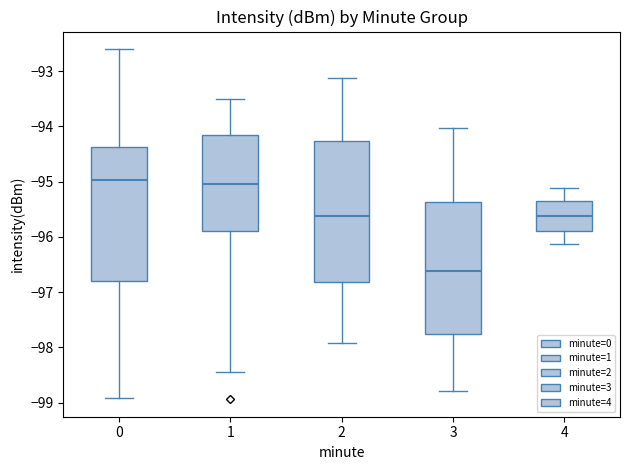

Reading left to right, read every box against the y-axis: the position of its median line, the range the box covers, and the ends of its whiskers. The values are not printed on the chart, so give them approximately, as read against the axis.

0: median -95.0, box -96.8 to -94.4, whiskers -98.9 to -92.6
1: median -95.0, box -95.9 to -94.2, whiskers -98.4 to -93.5
2: median -95.6, box -96.8 to -94.3, whiskers -97.9 to -93.1
3: median -96.6, box -97.8 to -95.4, whiskers -98.8 to -94.0
4: median -95.6, box -95.9 to -95.3, whiskers -96.1 to -95.1